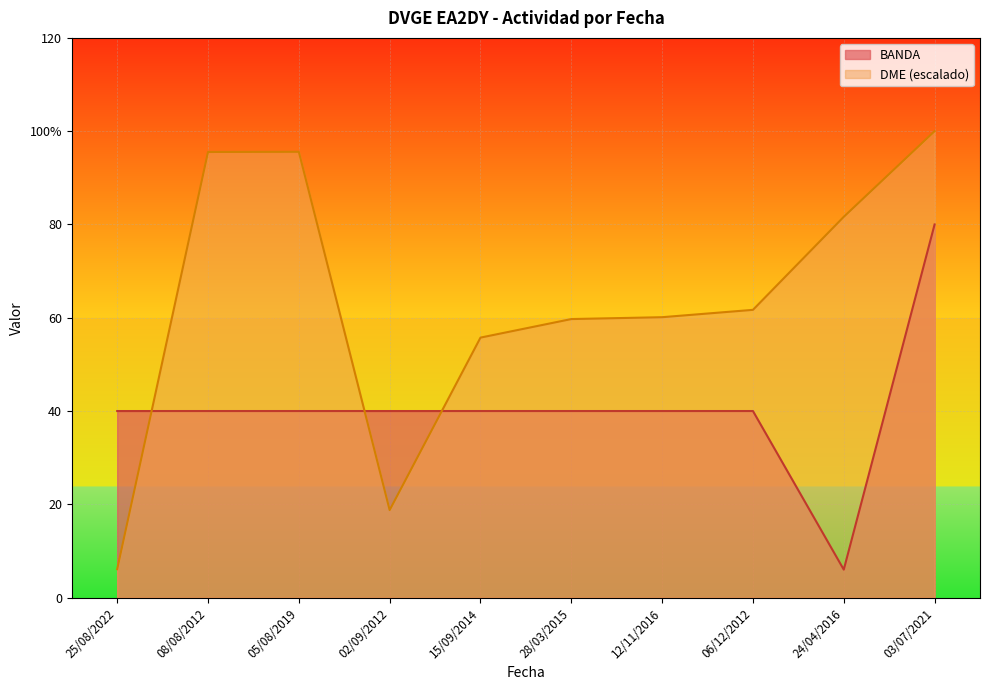

Reading left to right, what are all the values shown in this chart?

BANDA: 40.0	40.0	40.0	40.0	40.0	40.0	40.0	40.0	6.0	80.0
DME_numeric: 6.1	95.5	95.6	18.8	55.7	59.7	60.1	61.7	81.6	100.0